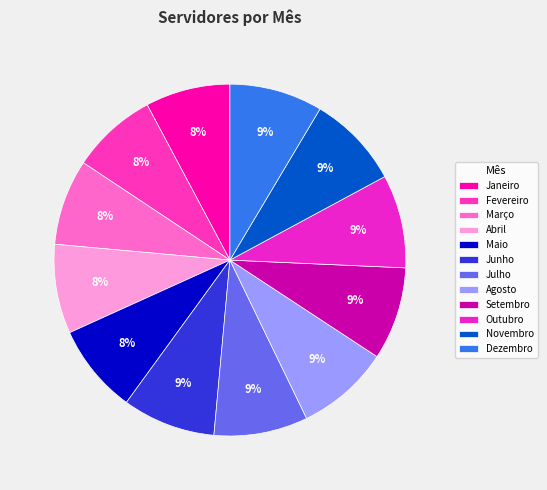

To the nearest percent, what percentage of the pie is Agosto?

9%